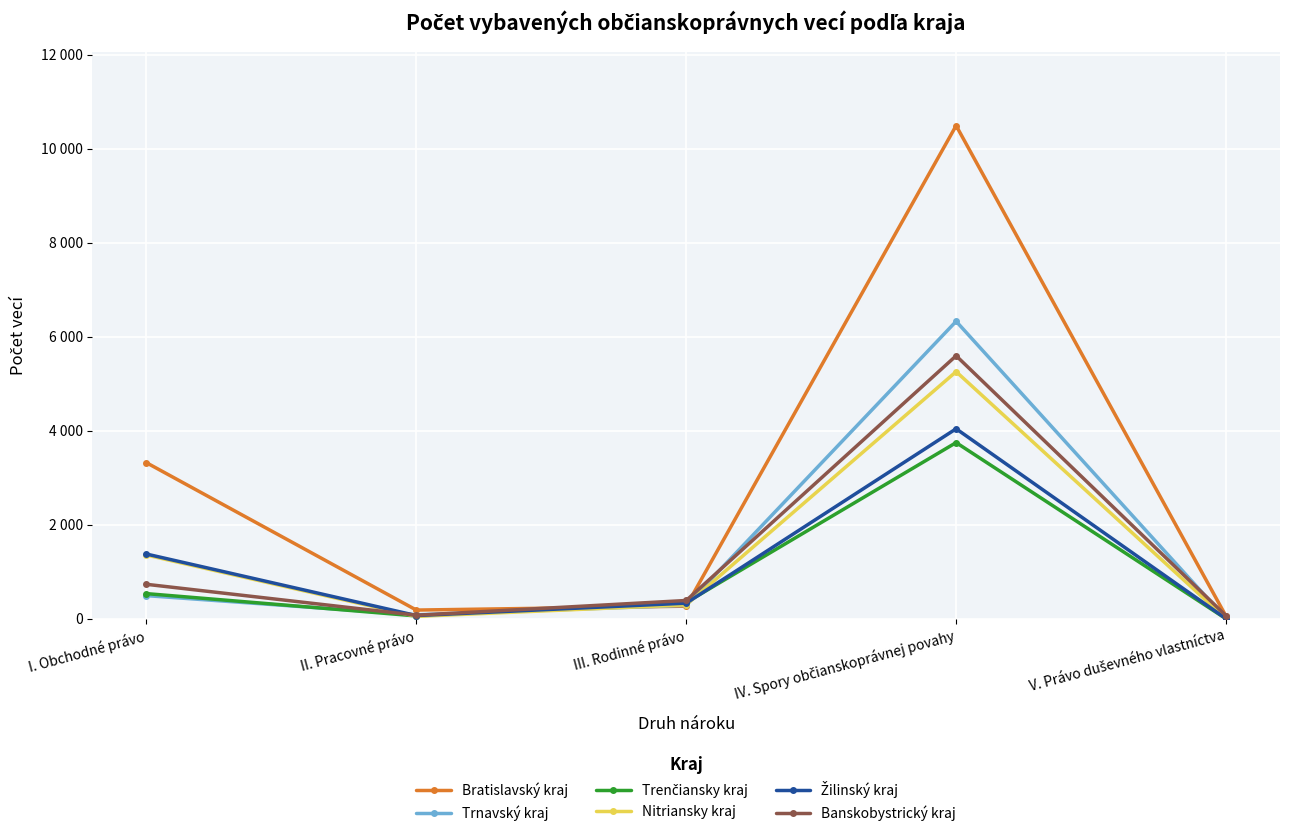

Reading left to right, extract all data points from this chart.

Bratislavský kraj: I. Obchodné právo=3321	II. Pracovné právo=186	III. Rodinné právo=269	IV. Spory občianskoprávnej povahy=10492	V. Právo duševného vlastníctva=56
Trnavský kraj: I. Obchodné právo=493	II. Pracovné právo=85	III. Rodinné právo=287	IV. Spory občianskoprávnej povahy=6329	V. Právo duševného vlastníctva=1
Trenčiansky kraj: I. Obchodné právo=536	II. Pracovné právo=61	III. Rodinné právo=347	IV. Spory občianskoprávnej povahy=3749	V. Právo duševného vlastníctva=1
Nitriansky kraj: I. Obchodné právo=1357	II. Pracovné právo=52	III. Rodinné právo=298	IV. Spory občianskoprávnej povahy=5258	V. Právo duševného vlastníctva=2
Žilinský kraj: I. Obchodné právo=1378	II. Pracovné právo=69	III. Rodinné právo=333	IV. Spory občianskoprávnej povahy=4043	V. Právo duševného vlastníctva=3
Banskobystrický kraj: I. Obchodné právo=734	II. Pracovné právo=76	III. Rodinné právo=390	IV. Spory občianskoprávnej povahy=5596	V. Právo duševného vlastníctva=66